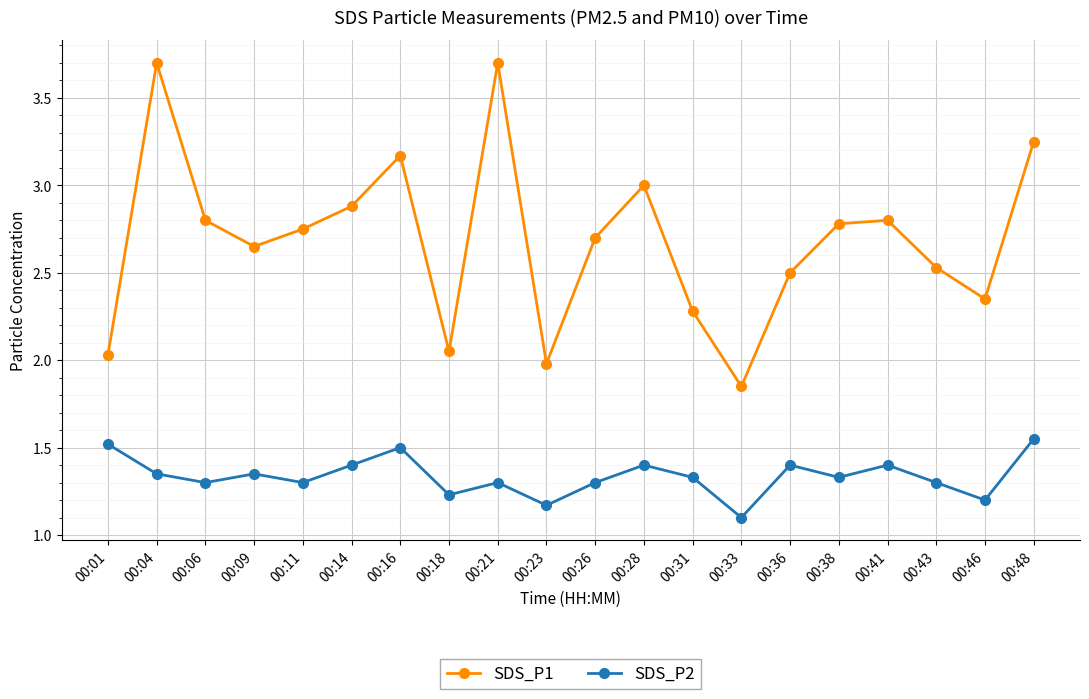

True or false: SDS_P1 and SDS_P2 intersect in this chart.

False